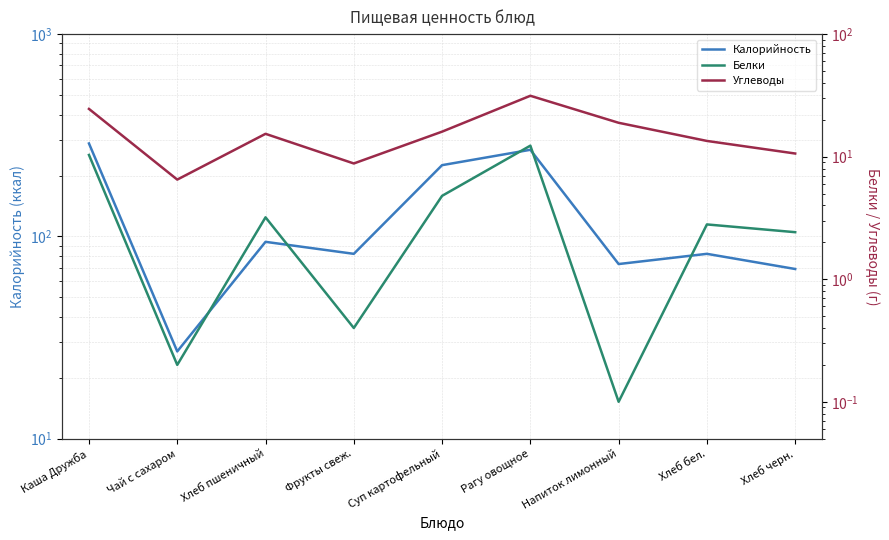

What is the sum of the Калорийность values at Рагу овощное and Суп картофельный?

493.0